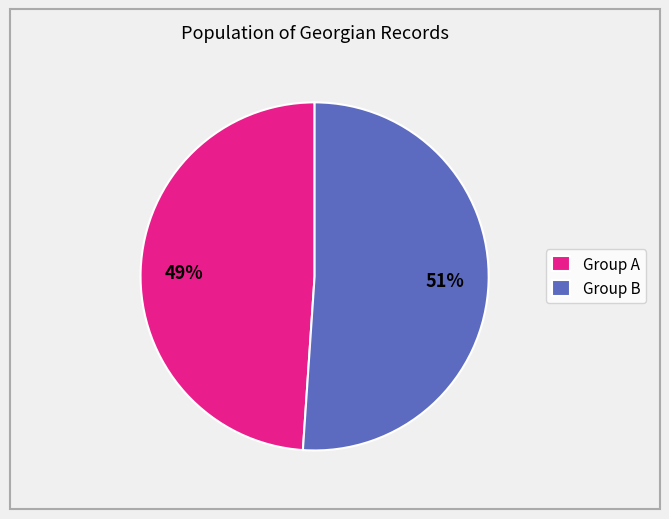

Is there a majority slice in this chart?

Yes